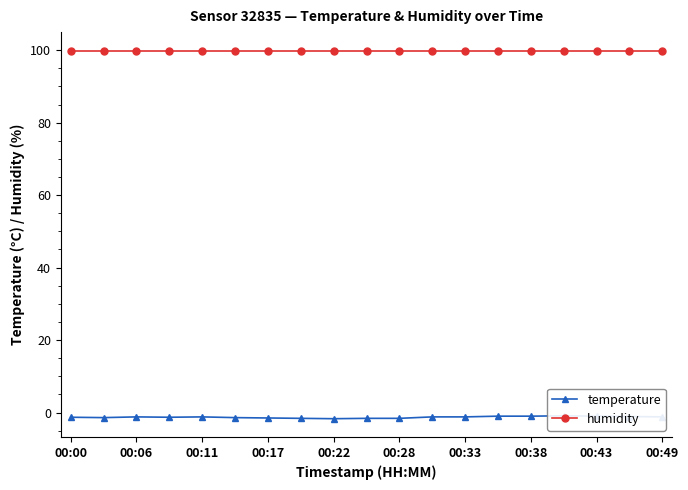

How many lines are shown in the chart?

2